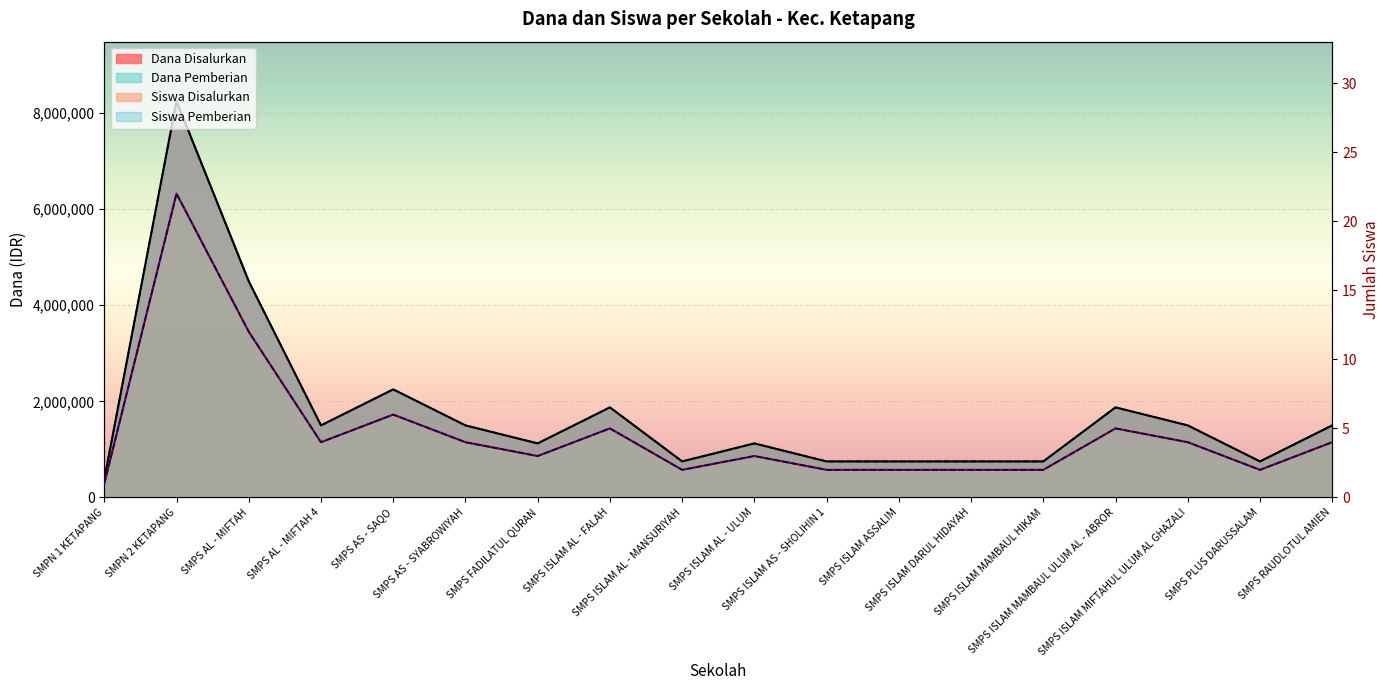

True or false: Dana Disalurkan has more than 2 interior local peaks.

True